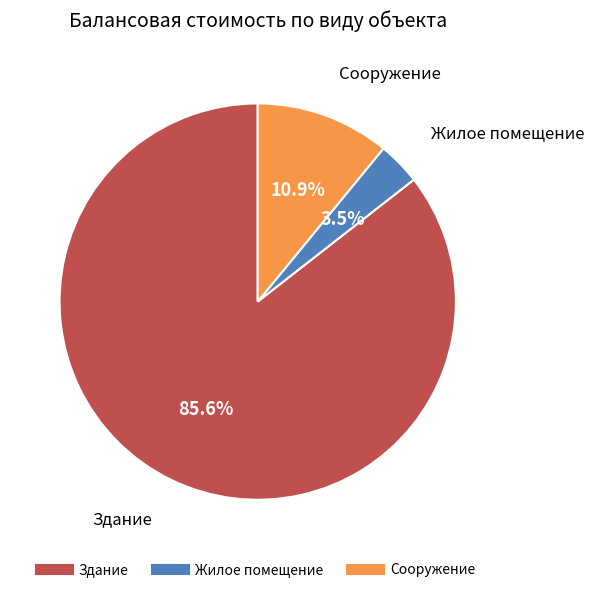

Is there any slice that represents more than half of the pie?

Yes